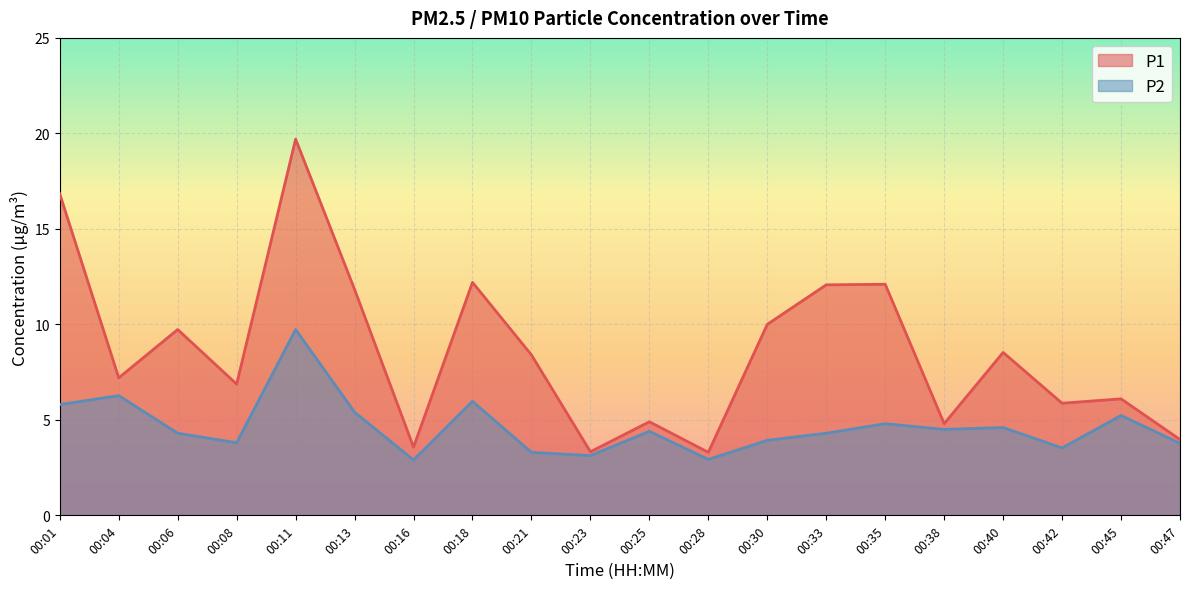

At 00:30, list the series in order from smallest to largest.

P2, P1